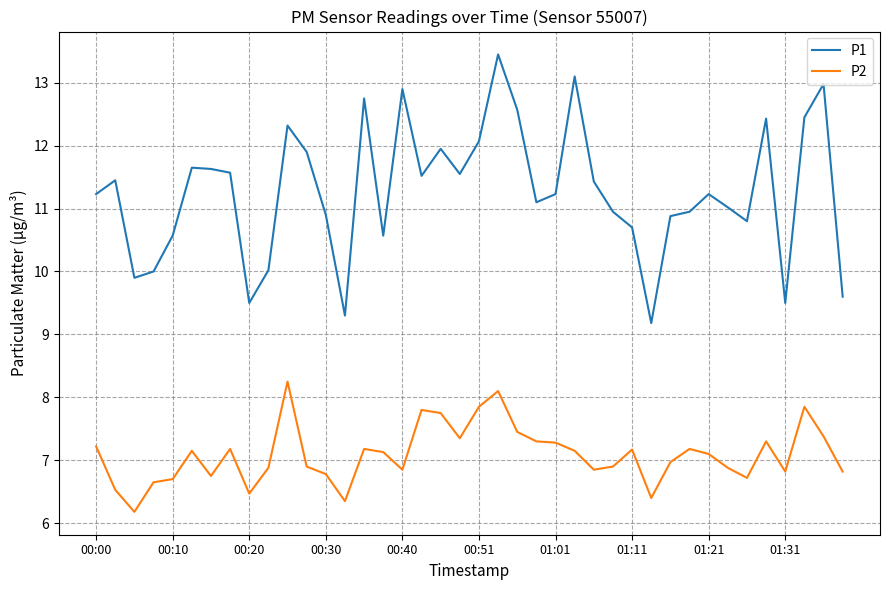

Which series has the largest total across all categories?

P1